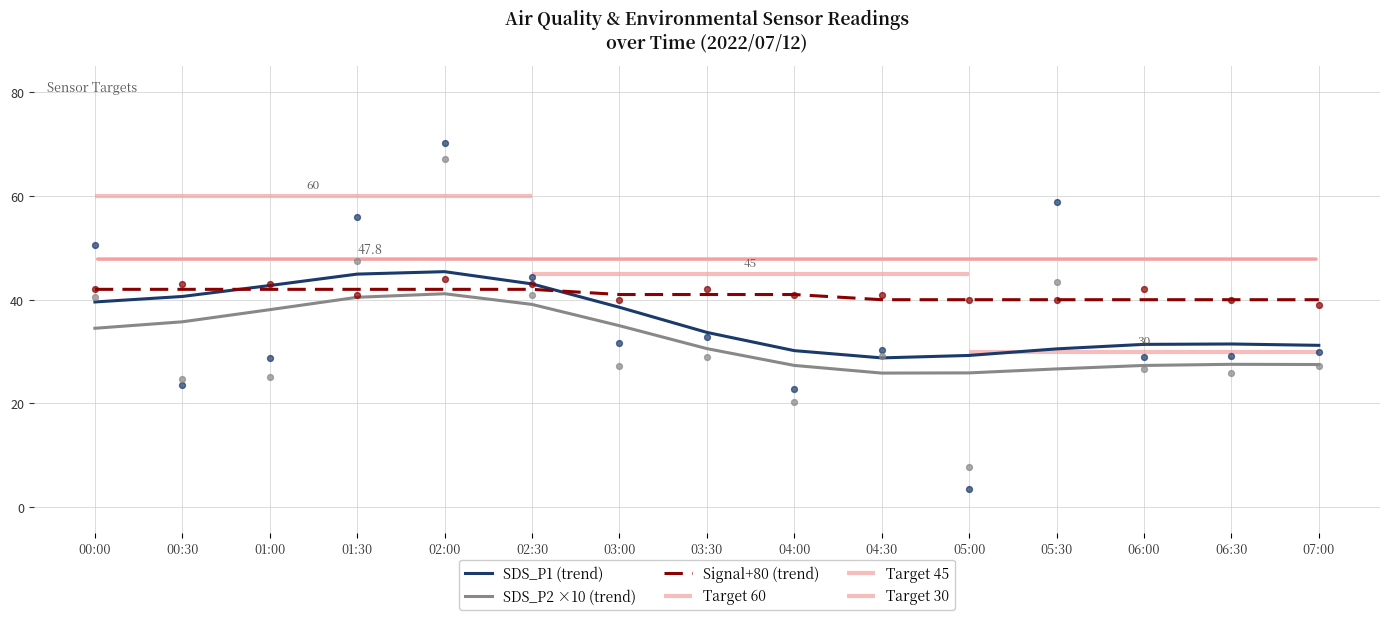

Is the value of Signal+80 (trend) at 05:00 greater than the value of SDS_P2 ×10 (trend) at 05:00?

Yes